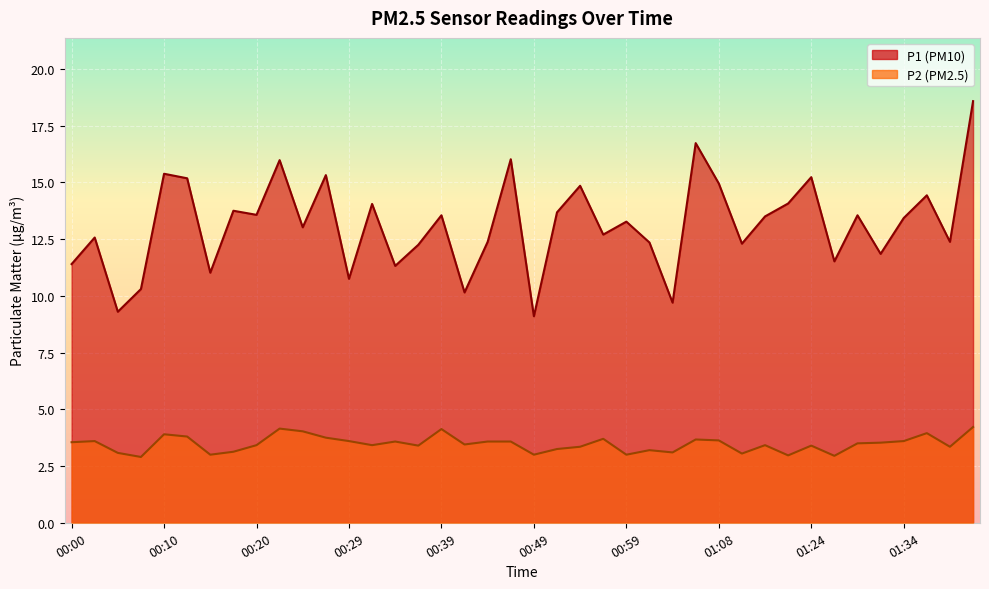

What is the difference between the maximum and minimum values in the P1 series?

9.5